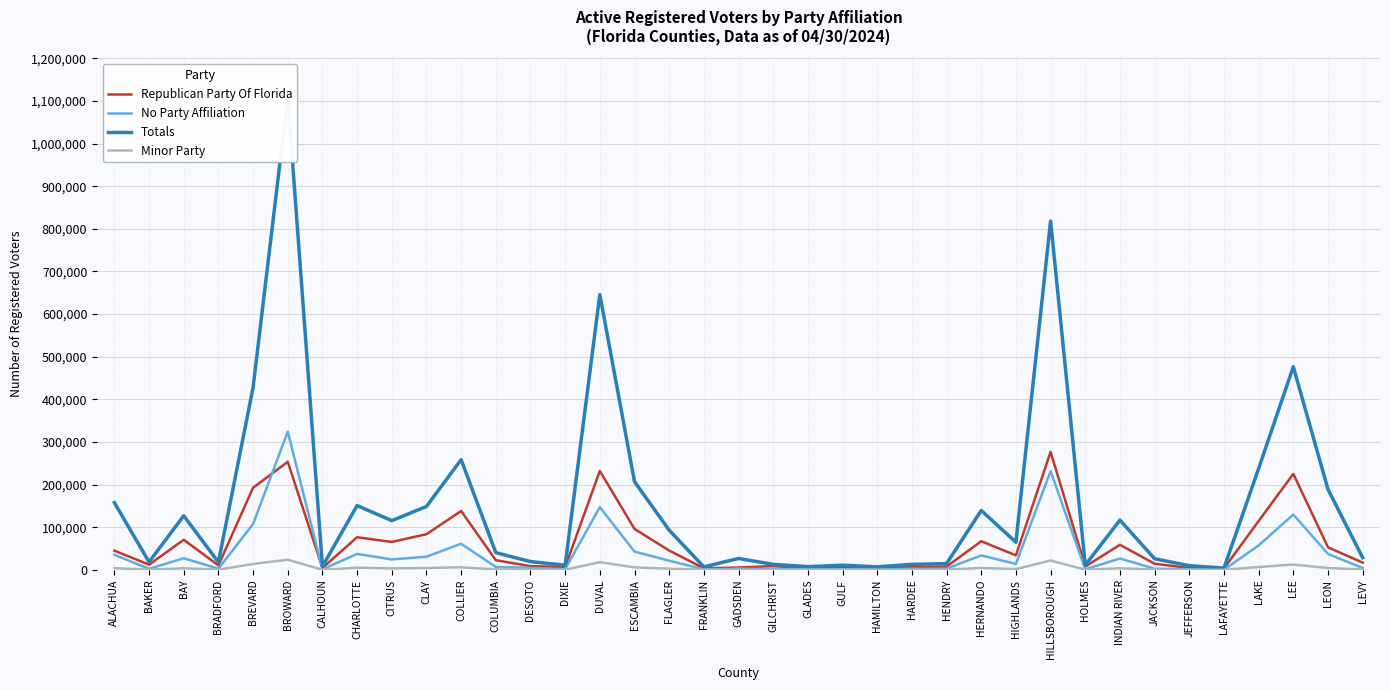

The value of Totals at COLUMBIA is 10870. True or false?

False